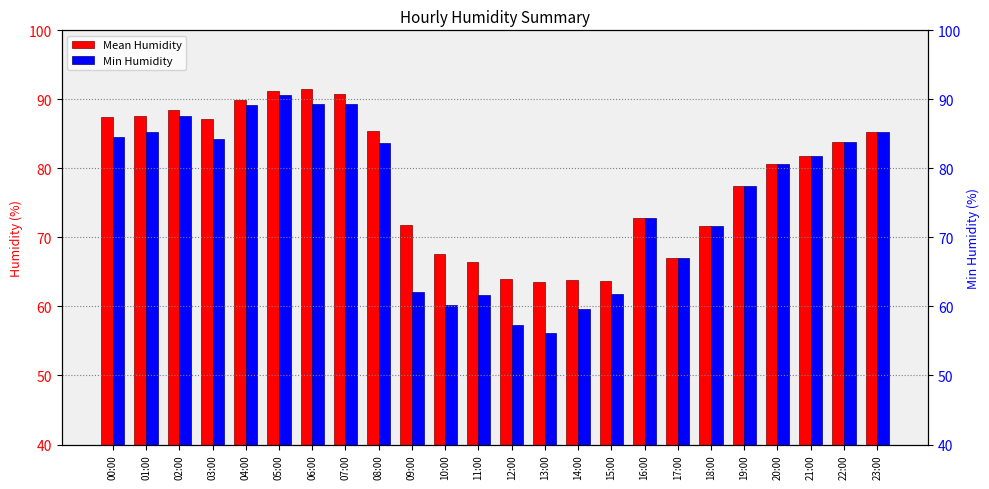

Rank the series by their average value, from highest to lowest.

Mean Humidity, Min Humidity